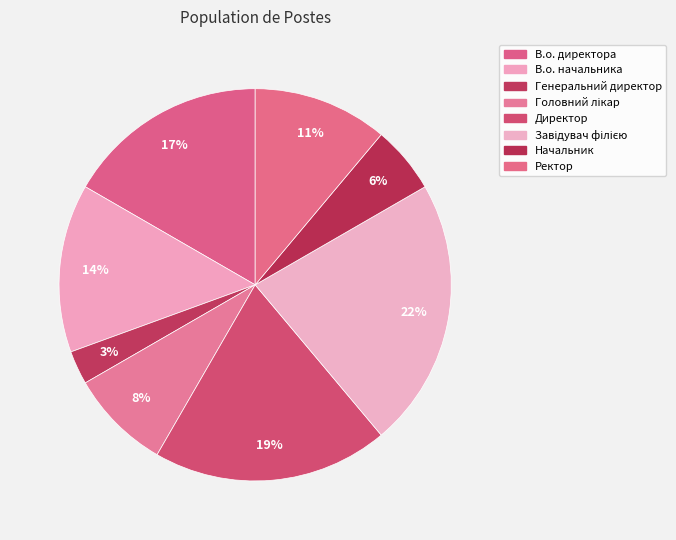

Approximately how many times larger is the value at Ректор compared to В.о. директора?

0.7